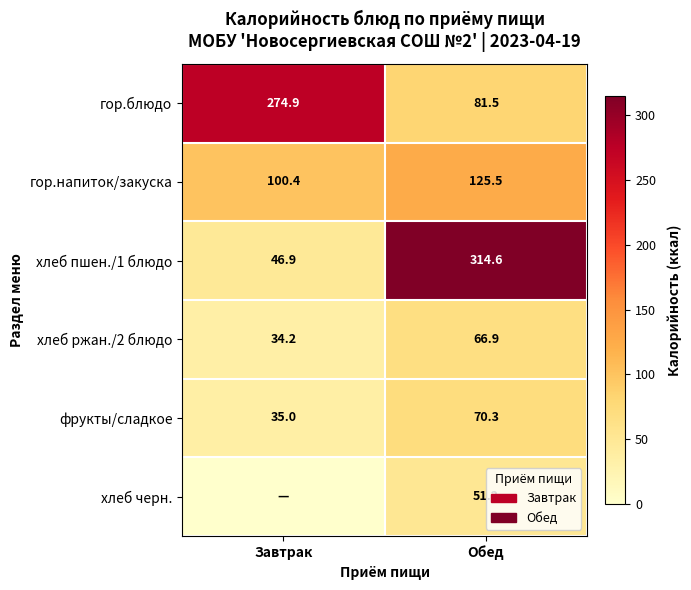

At Обед, list the series in order from largest to smallest.

хлеб пшен./1 блюдо, гор.напиток/закуска, гор.блюдо, фрукты/сладкое, хлеб ржан./2 блюдо, хлеб черн.